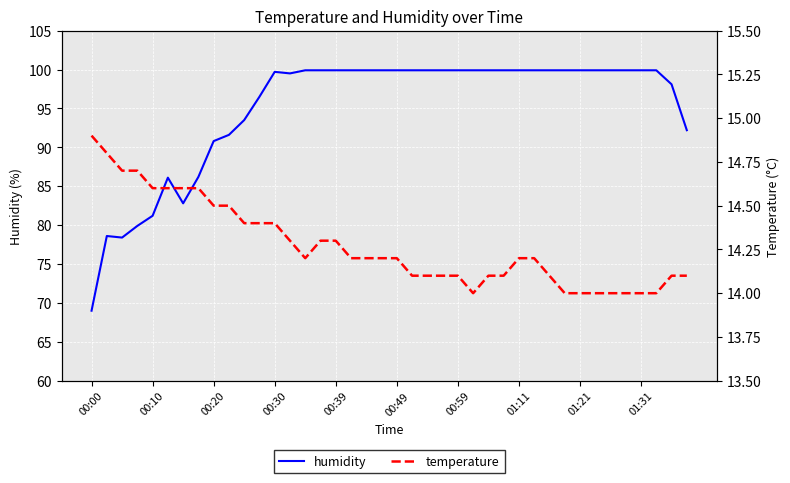

In humidity, how many points are higher than both neighbors (excluding endpoints)?

3